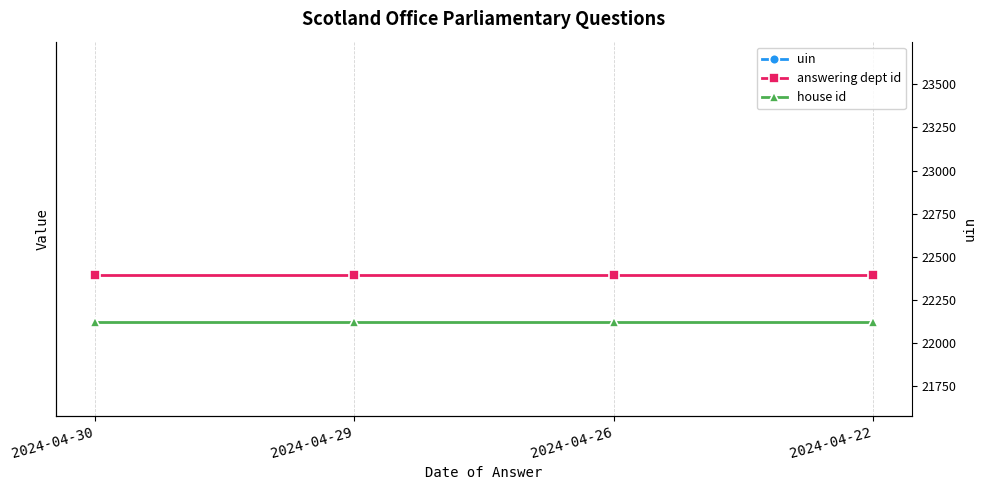

What is the difference between the maximum and minimum values in the uin series?

1170